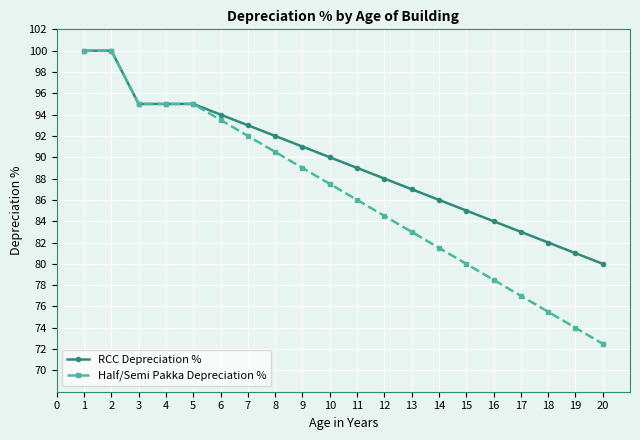

How many data points in Half/Semi Pakka Depreciation % are above 87?

10